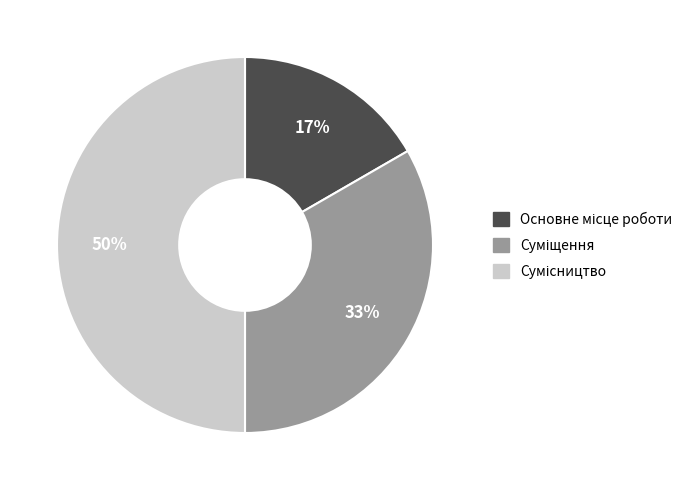

To the nearest percent, what is the difference between the largest and smallest slice percentages?

33%